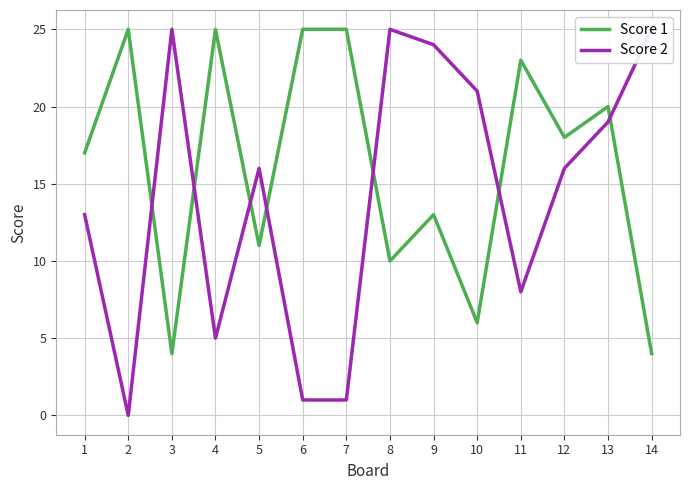

Which has a higher value, 6 or 7?

6